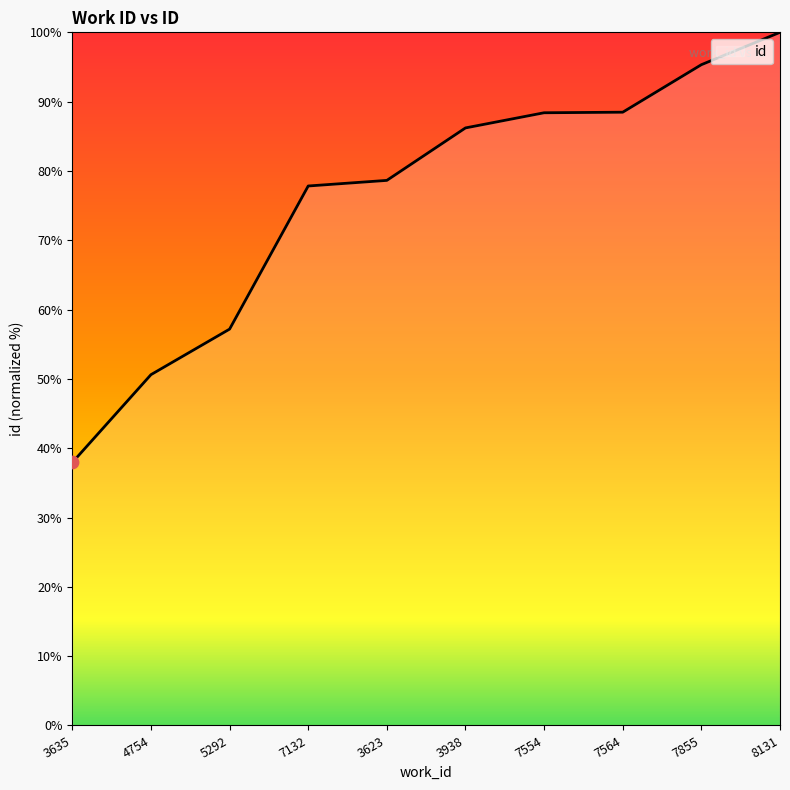

What is the change in value from 4754 to 5292?

+6.6